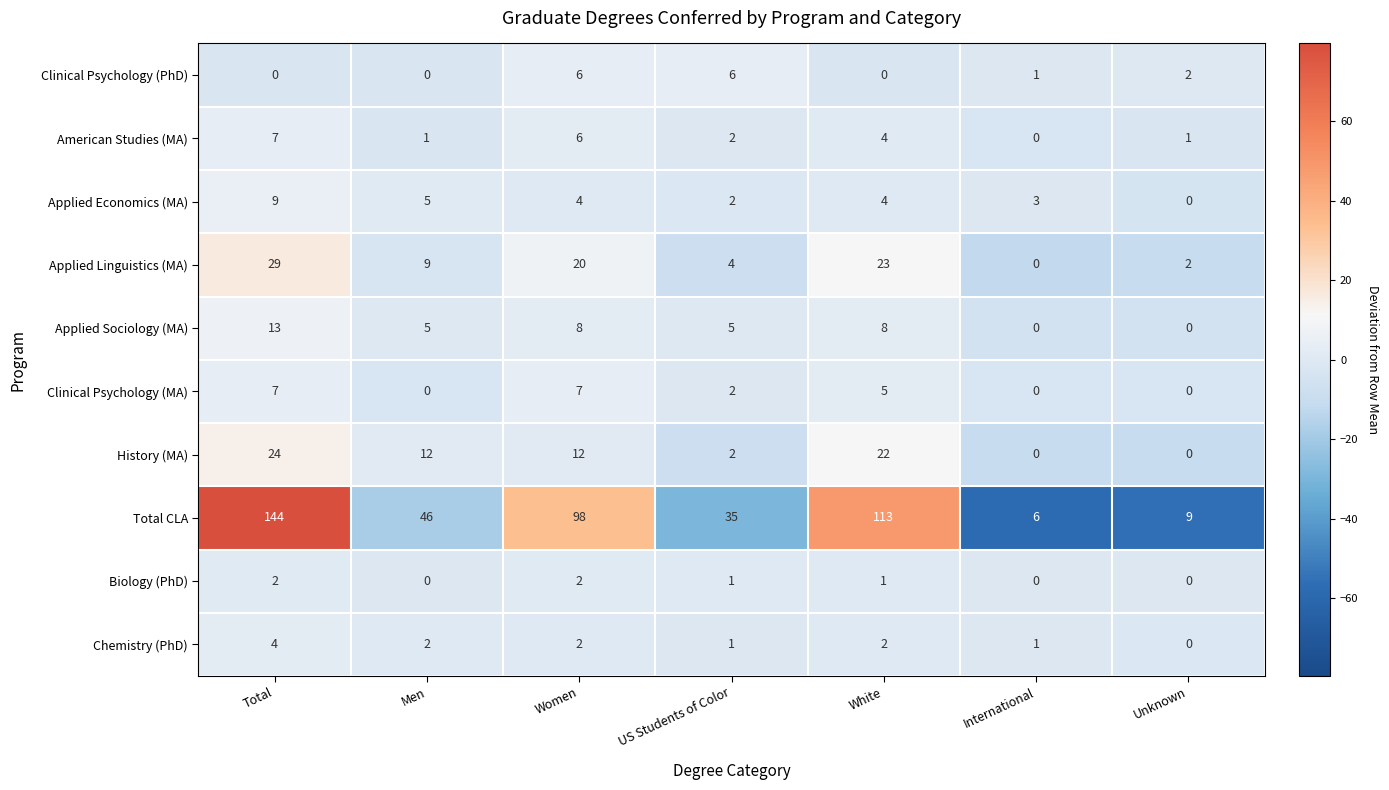

True or false: Biology (PhD) has a value of -1 at International.

False